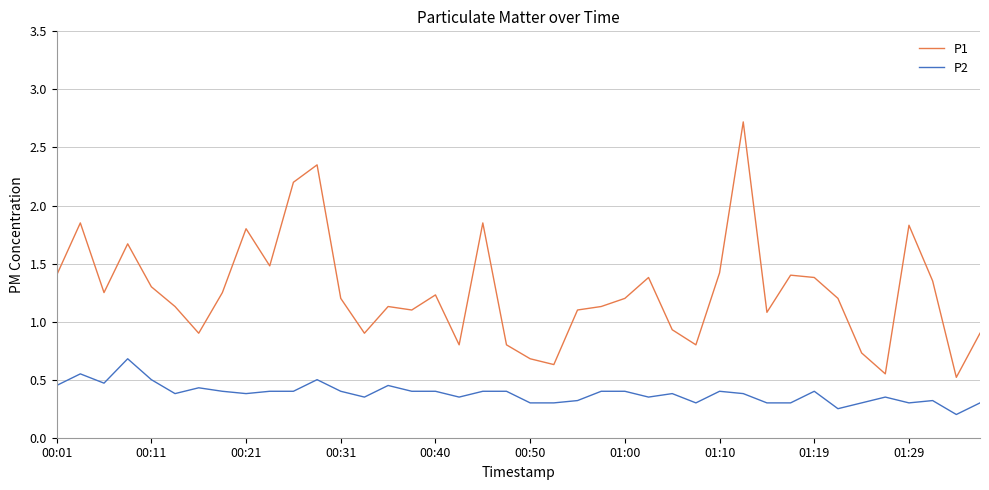

List the series in order of their peak value, lowest first.

P2, P1